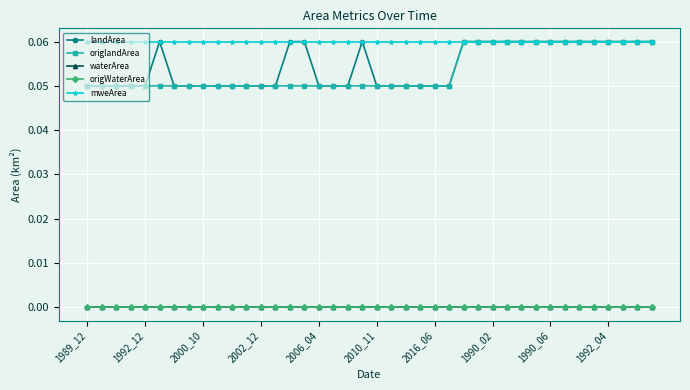

True or false: origWaterArea has more than 2 points higher than both neighbors.

False